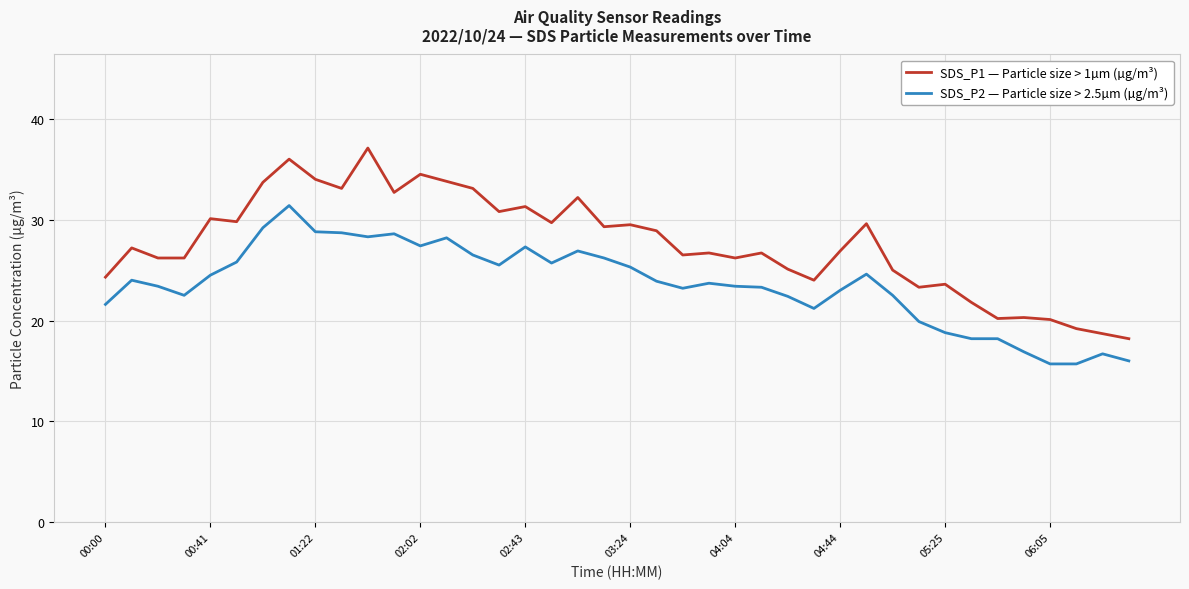

Rank the series by their maximum value, from lowest to highest.

SDS_P2 — Particle size > 2.5µm (µg/m³), SDS_P1 — Particle size > 1µm (µg/m³)